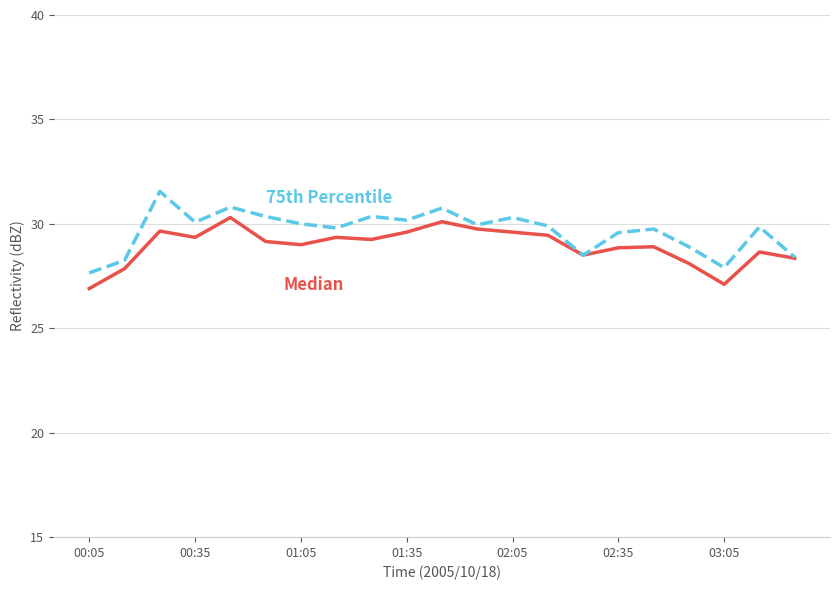

What is the smallest value displayed?

26.9